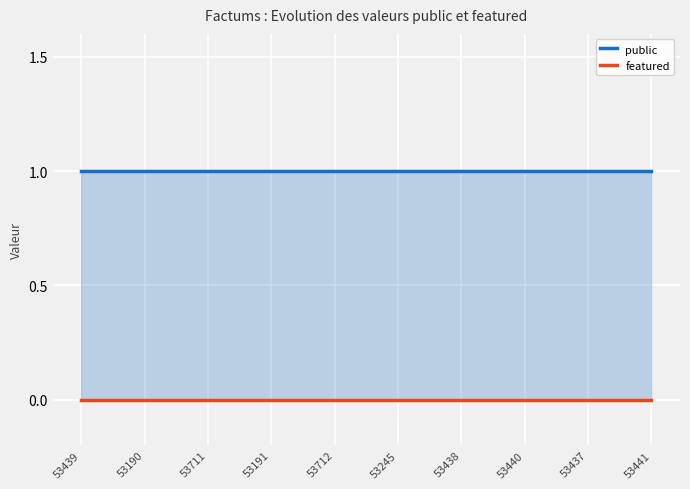

Rank the series by their average value, from highest to lowest.

public, featured